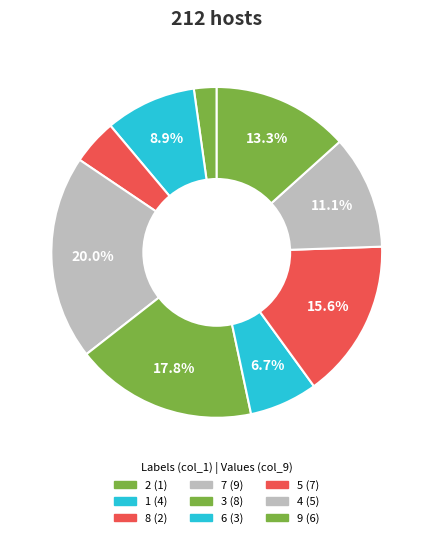

Which slice is the smallest?

2